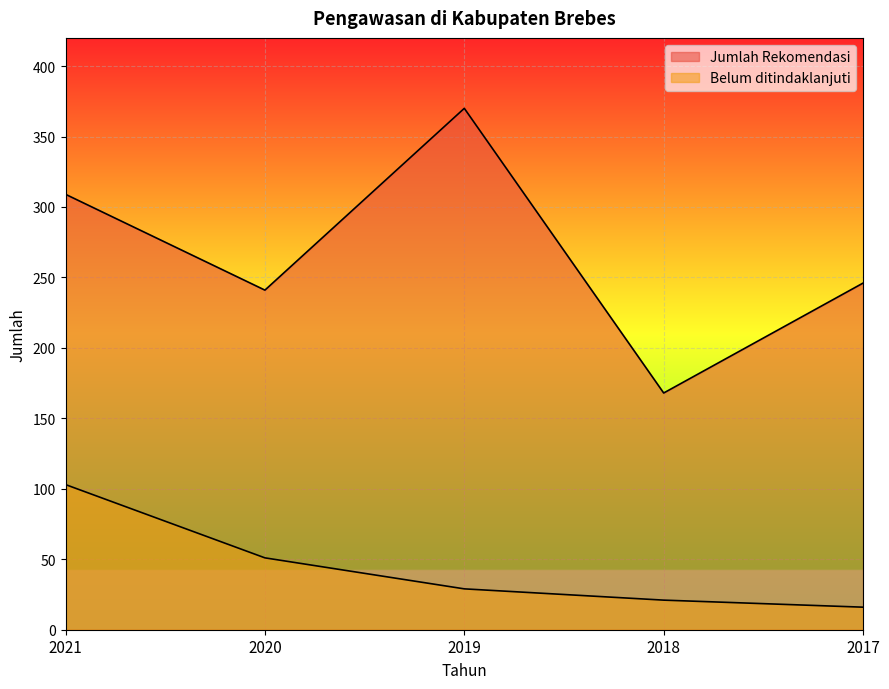

Is the value of Belum ditindaklanjuti at 2021 greater than the value of Jumlah Rekomendasi at 2018?

No